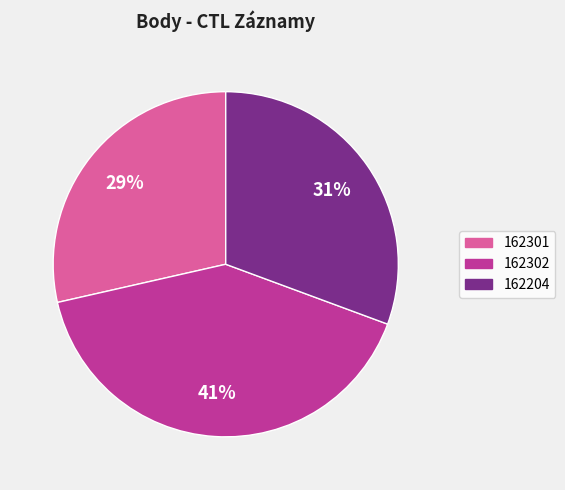

To the nearest percent, what is the average slice percentage?

33%